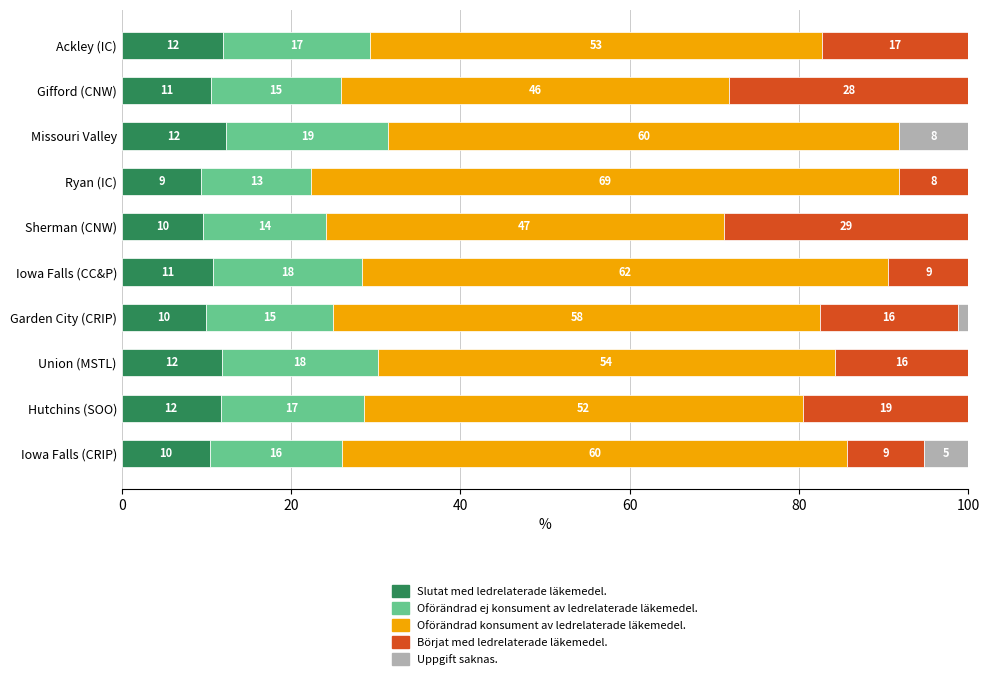

What are all the series names shown in the legend?

Slutat med ledrelaterade läkemedel., Oförändrad ej konsument av ledrelaterade läkemedel., Oförändrad konsument av ledrelaterade läkemedel., Börjat med ledrelaterade läkemedel., Uppgift saknas.